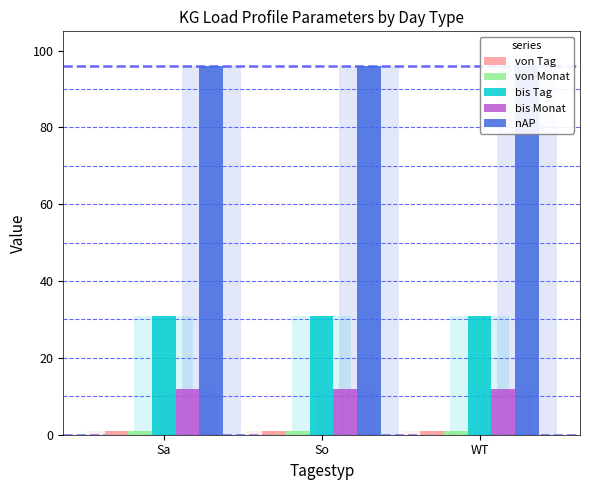

The value of von Tag at Sa is 1. True or false?

False